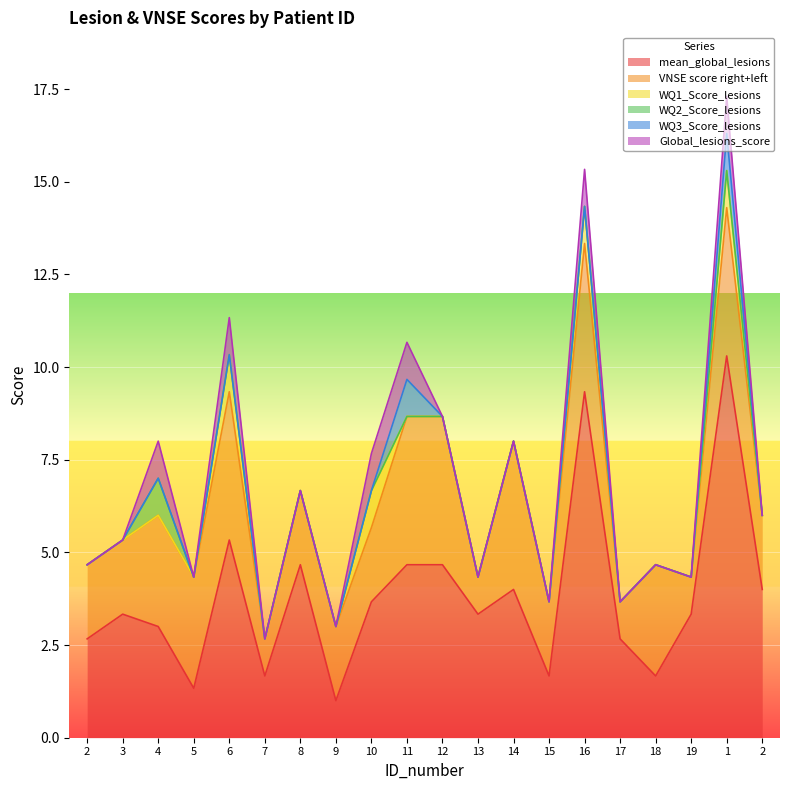

At how many categories does at least one series exceed 5?

3